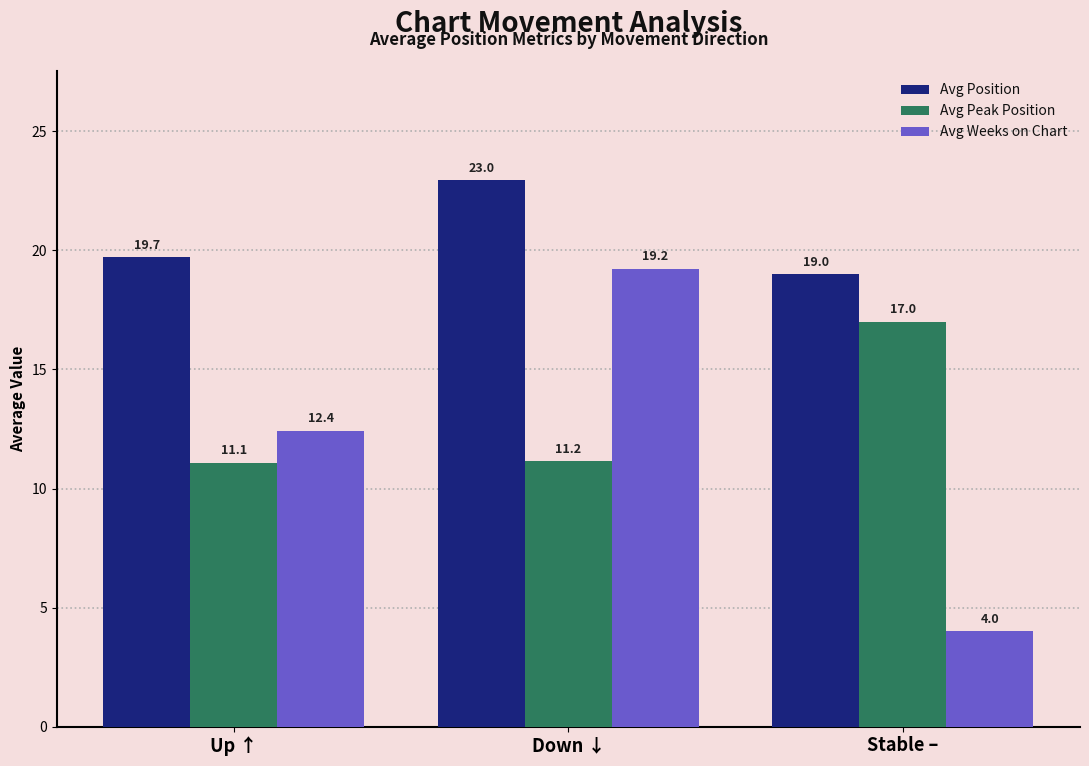

Reading left to right, list all the values displayed in this chart.

Avg Position: 19.7	23.0	19.0
Avg Peak Position: 11.1	11.2	17.0
Avg Weeks on Chart: 12.4	19.2	4.0